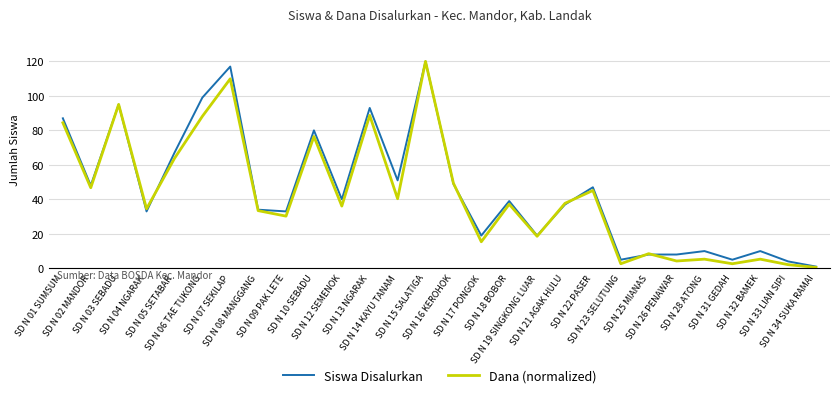

The value of Siswa Disalurkan at SD N 14 KAYU TANAM is 51.0. True or false?

True